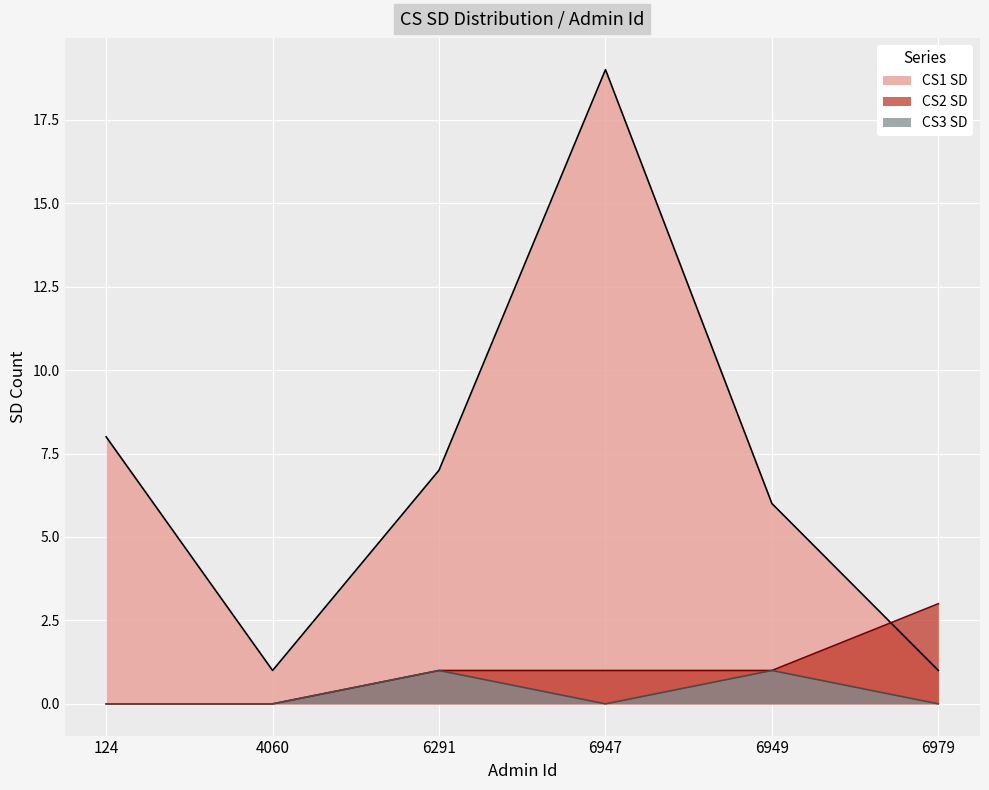

How many CS2 SD values are between 0 and 1?

5